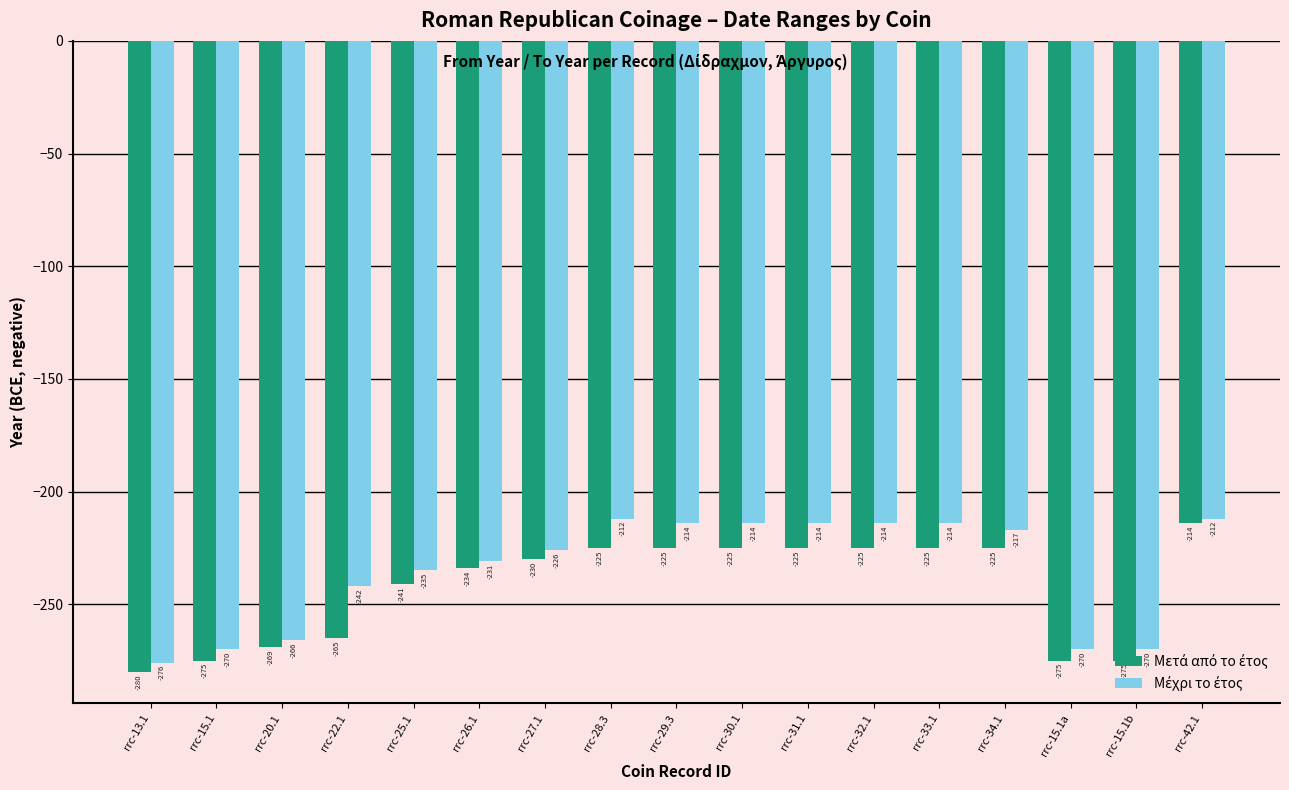

At which category is the sum across all series the highest?

rrc-42.1